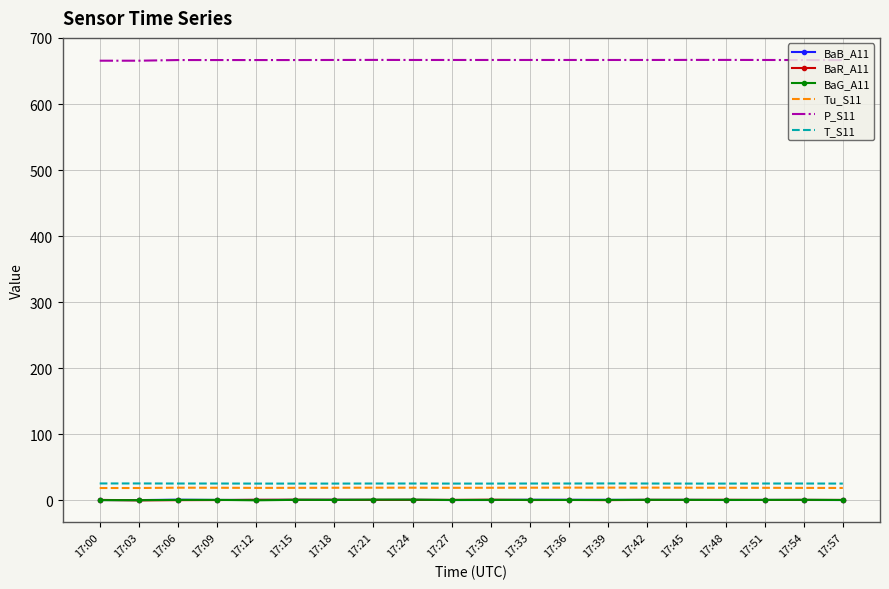

Which series has the largest total across all categories?

P_S11